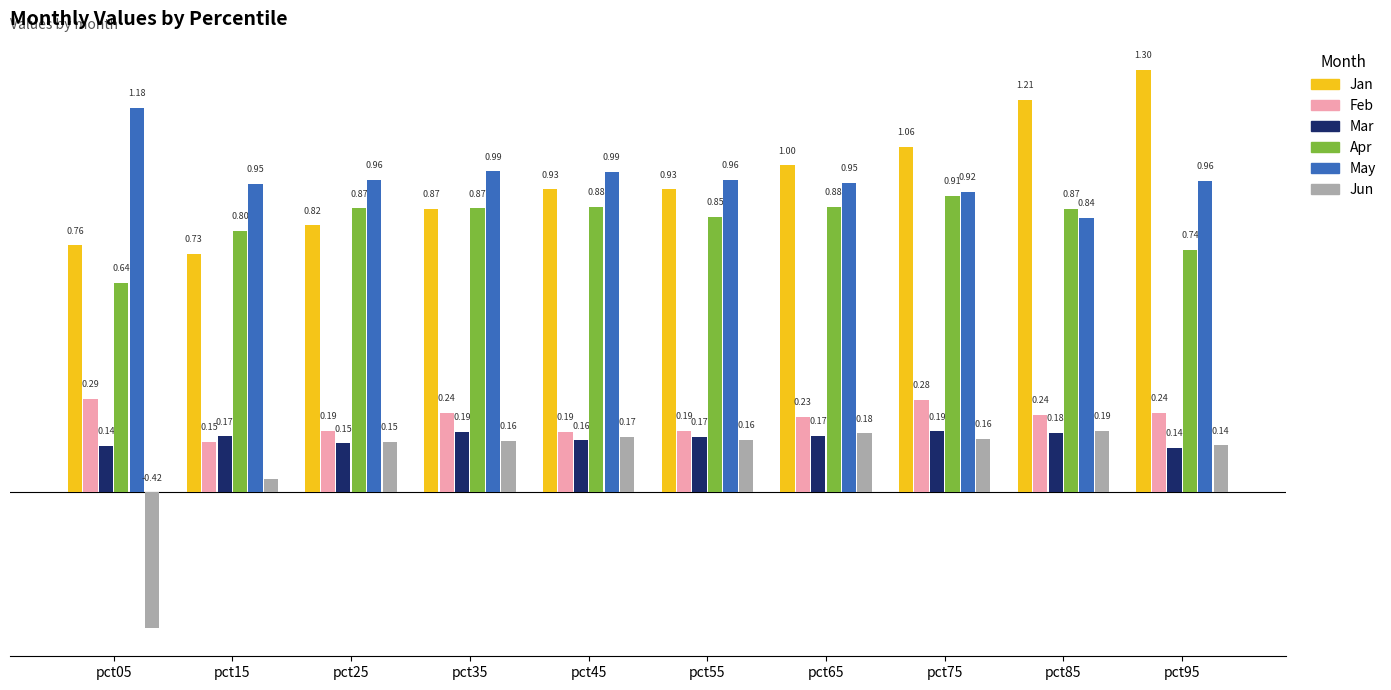

Between pct25 and pct55, which series saw the biggest shift?

Jan